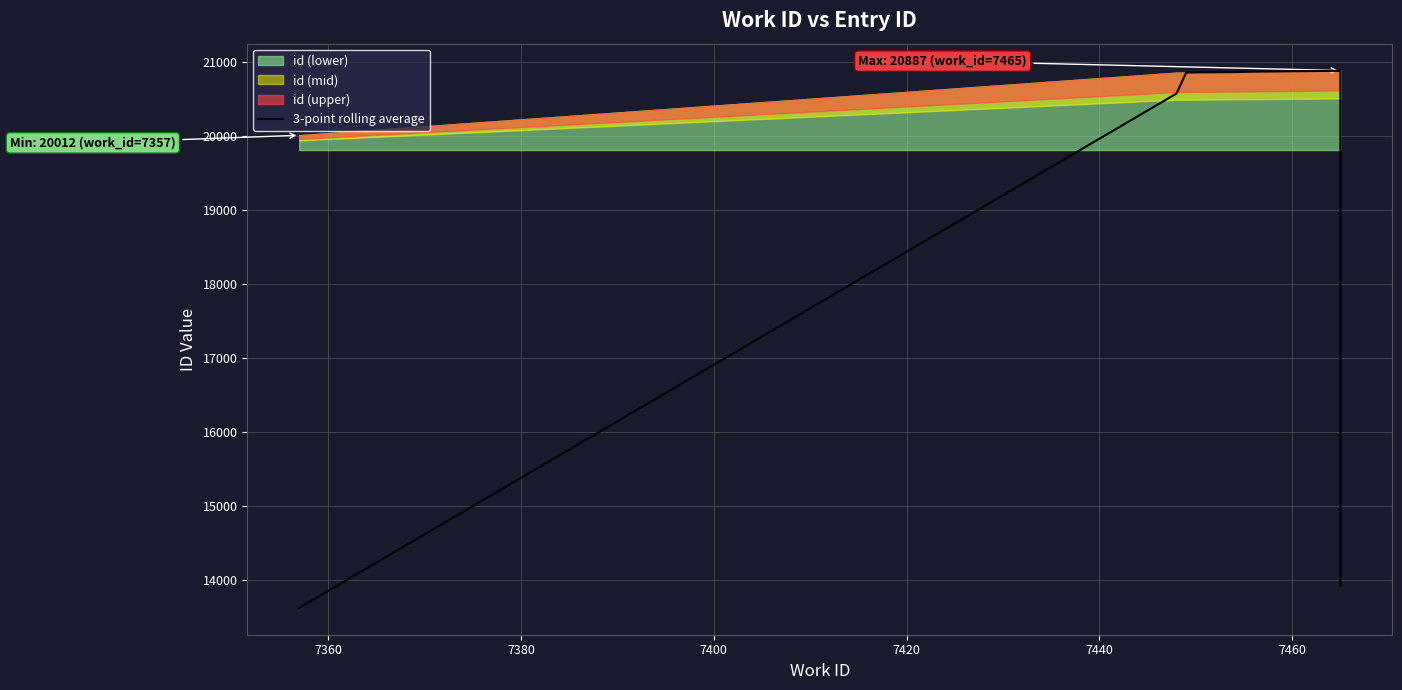

What is the difference between the second highest and minimum values?

7254.3